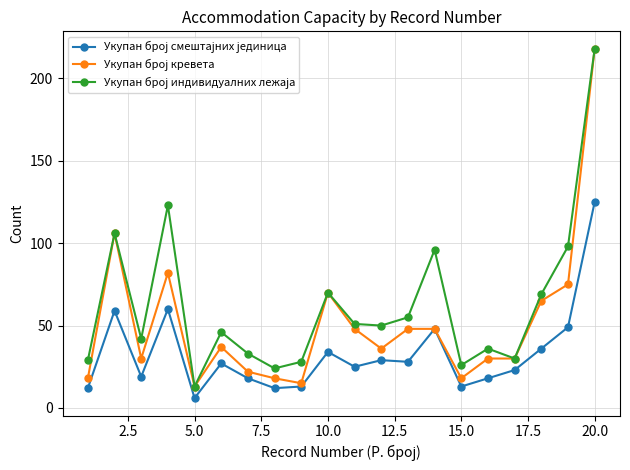

How many lines are shown in the chart?

3